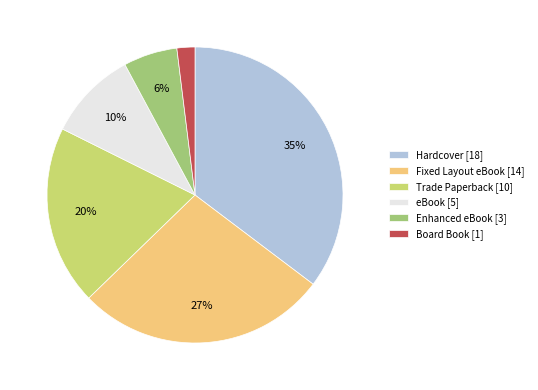

Count the number of slices in the pie.

6